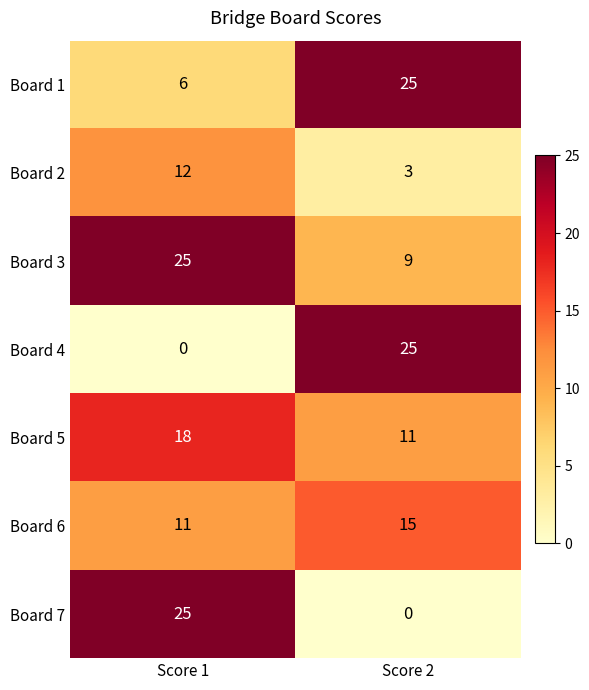

How many data points does each series have?

2